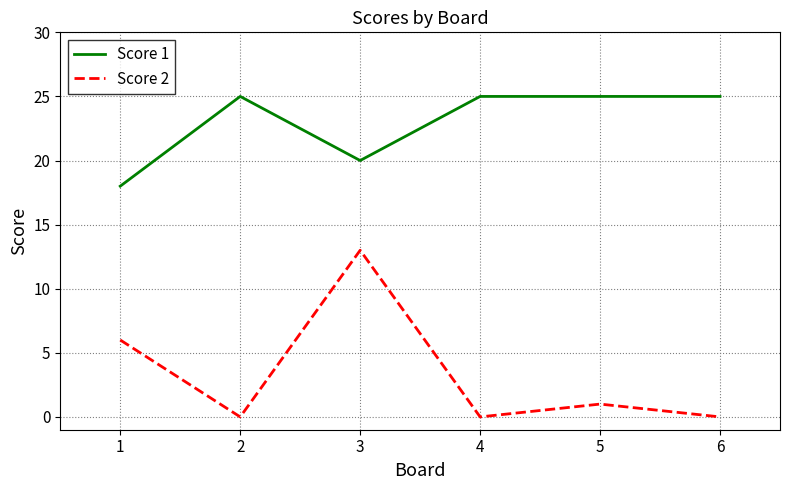

Which category has the highest value in the Score 2 series?

3